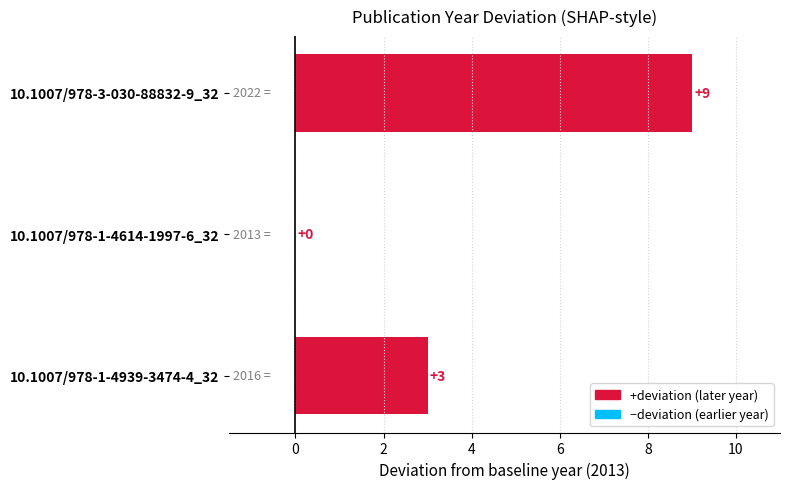

The chart shows a value of 0 at 10.1007/978-1-4614-1997-6_32. True or false?

True